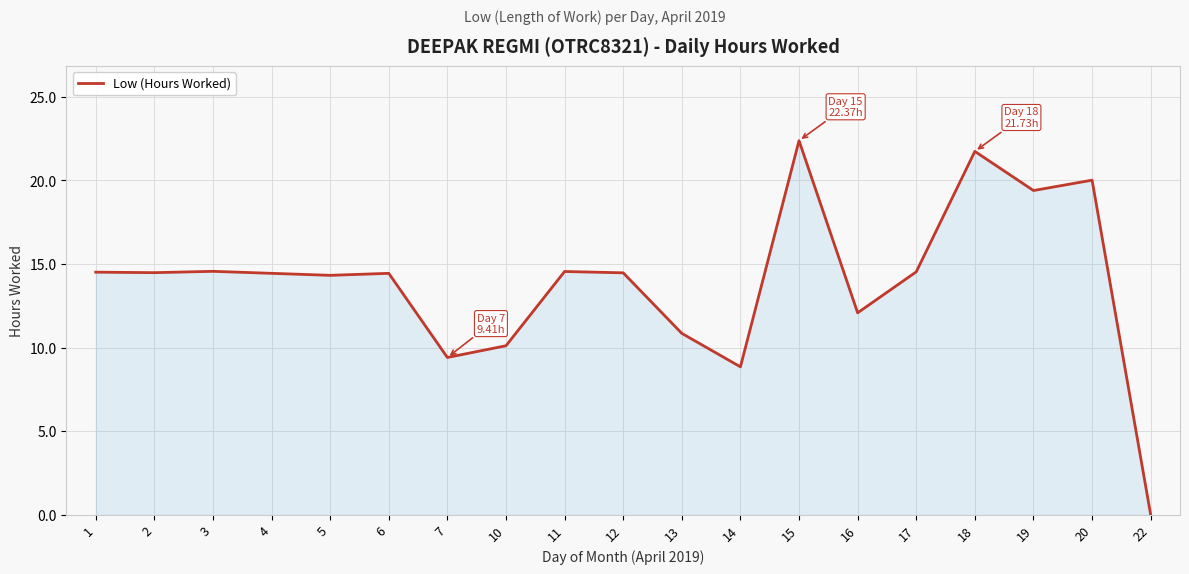

What is the difference between the maximum and minimum values?

22.4